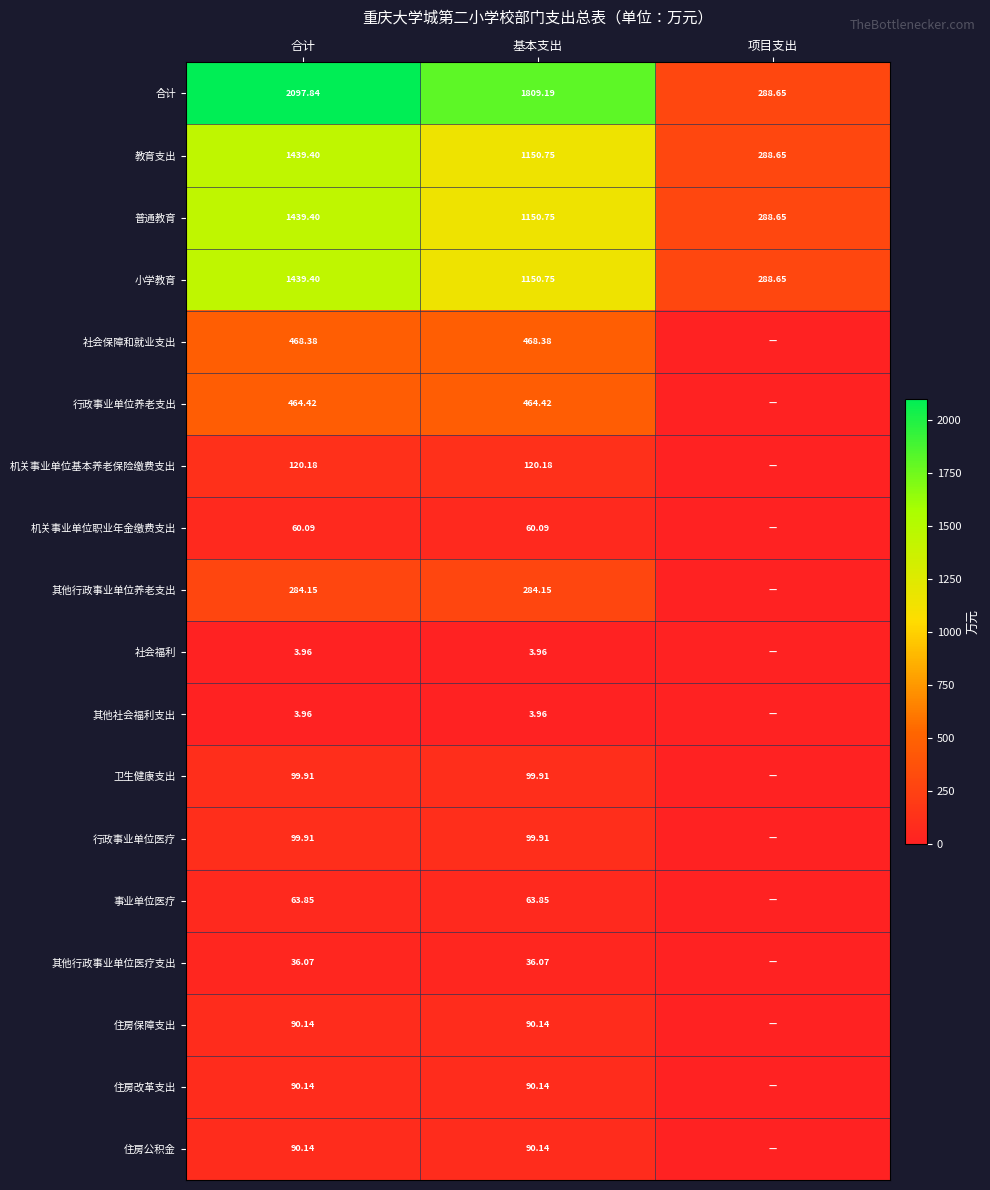

What is the greatest value displayed?

2097.8